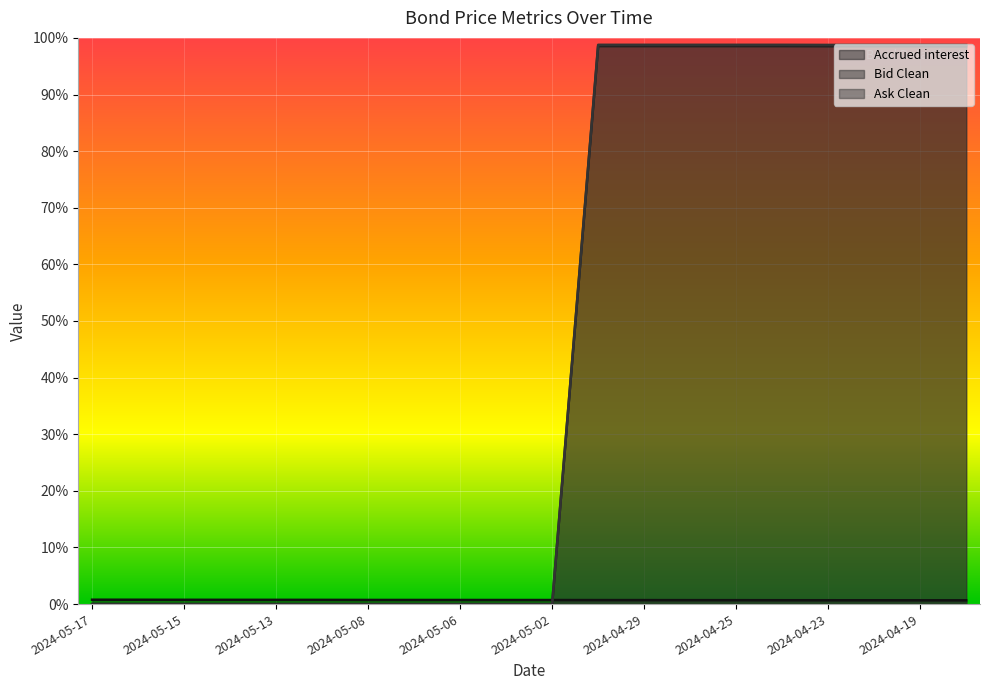

True or false: Ask Clean has a value of 40.1 at 2024-04-26.

False